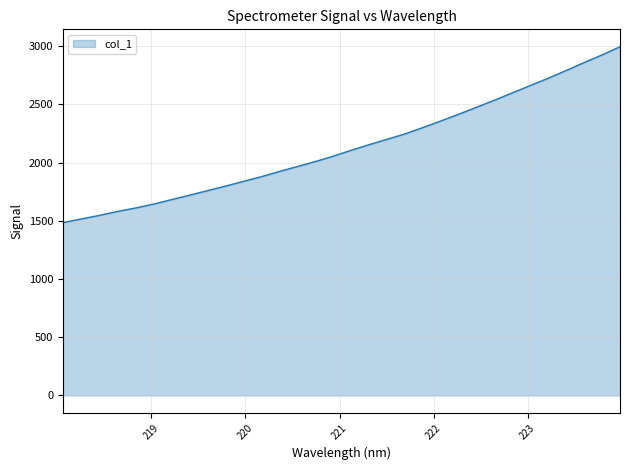

What is the difference between the maximum and minimum values?

1510.8